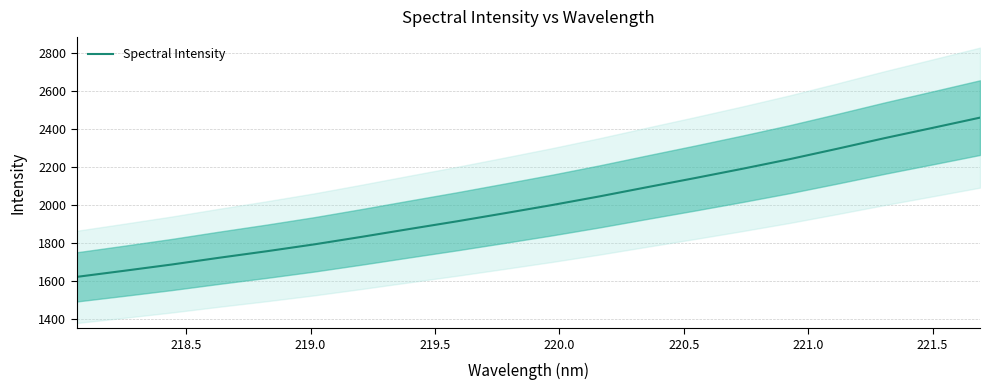

What is the maximum value for Spectral Intensity?

2461.1